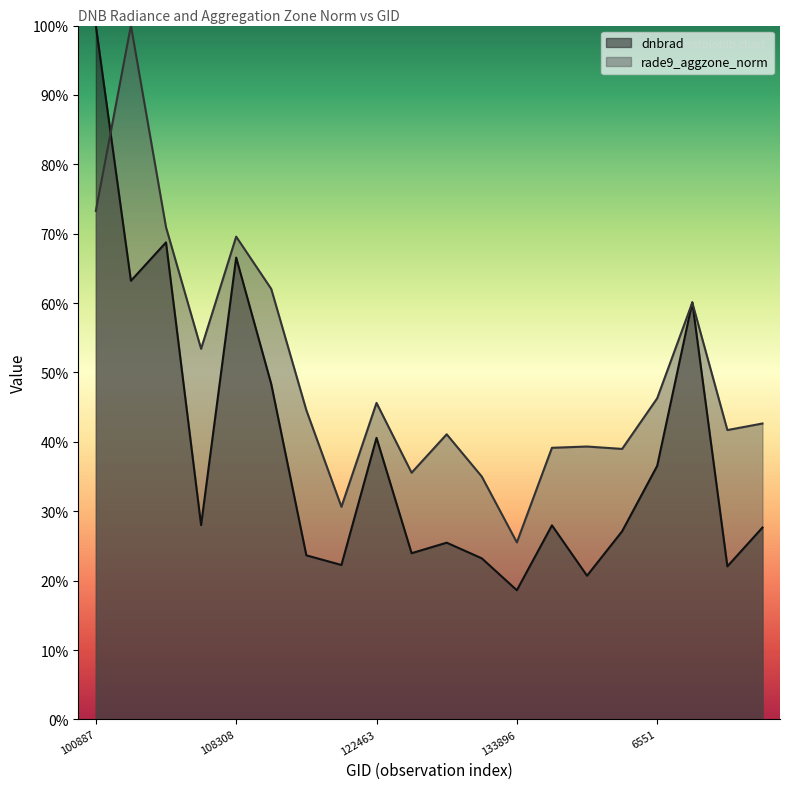

How many interior local valleys does the rade9_aggzone_norm series have?

6